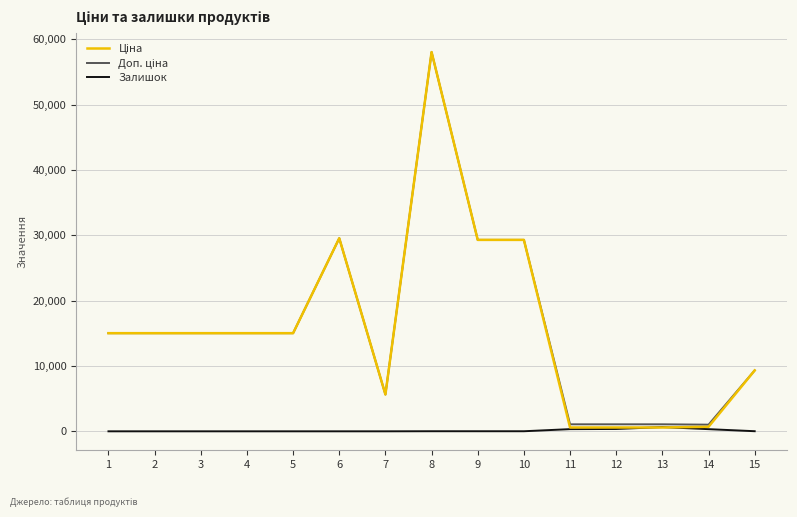

At which category is the sum across all series the highest?

8